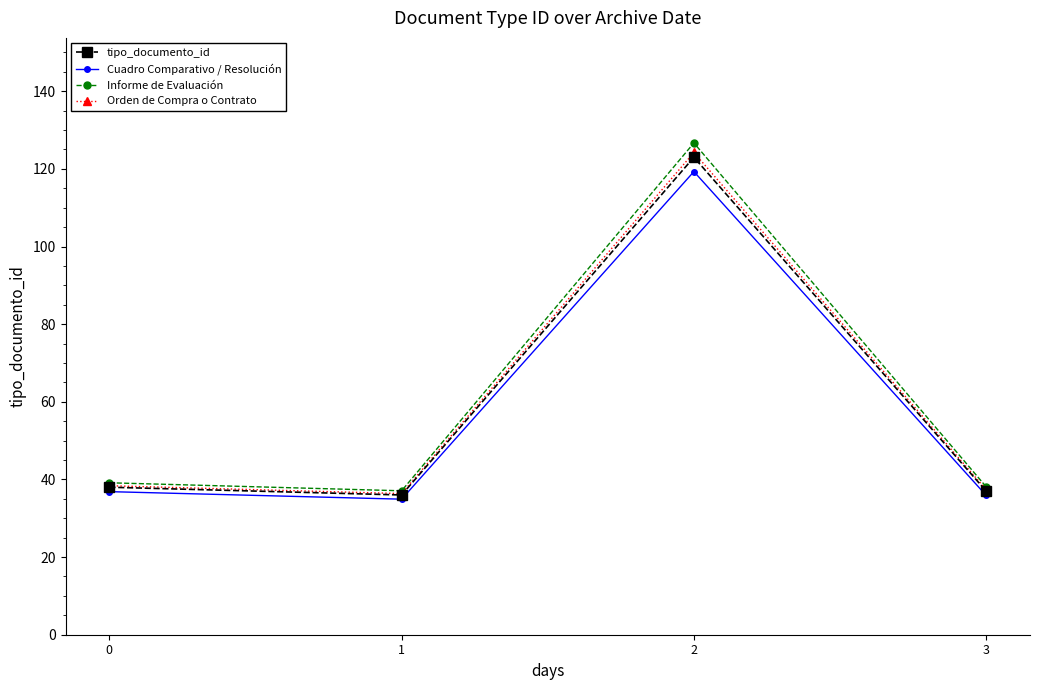

The Cuadro Comparativo / Resolución series shows 58.8 at 3. True or false?

False